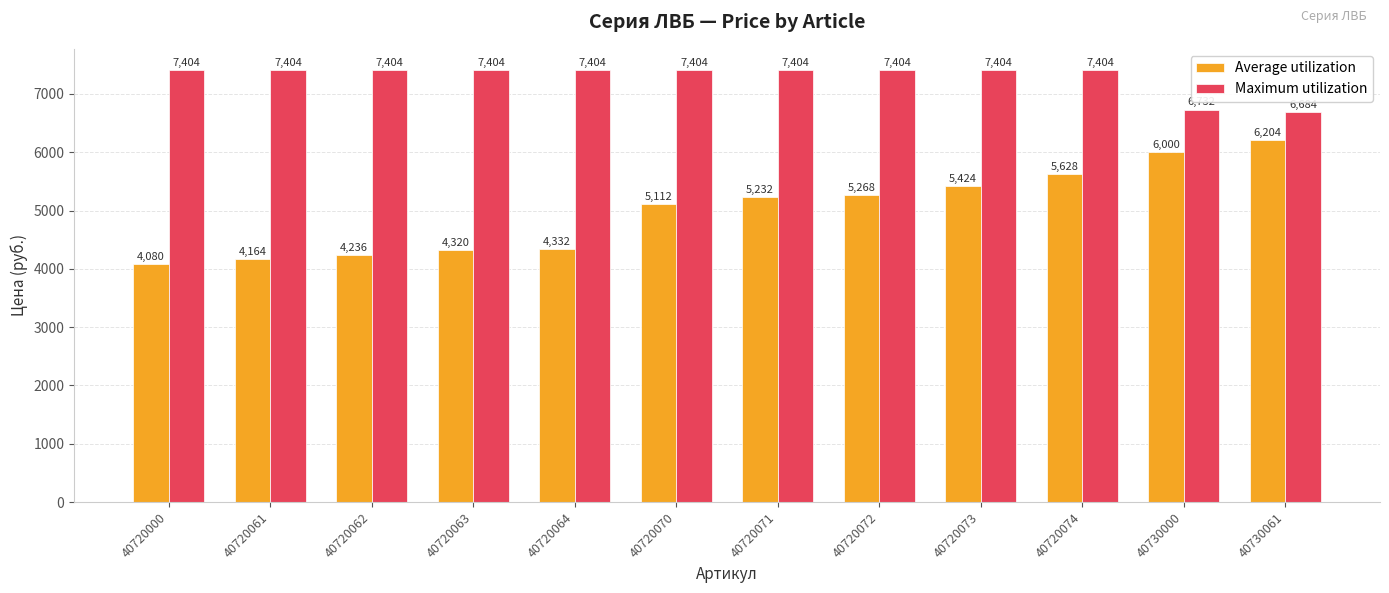

What is the approximate value of Maximum utilization at 40720062, to the nearest 100?

7400